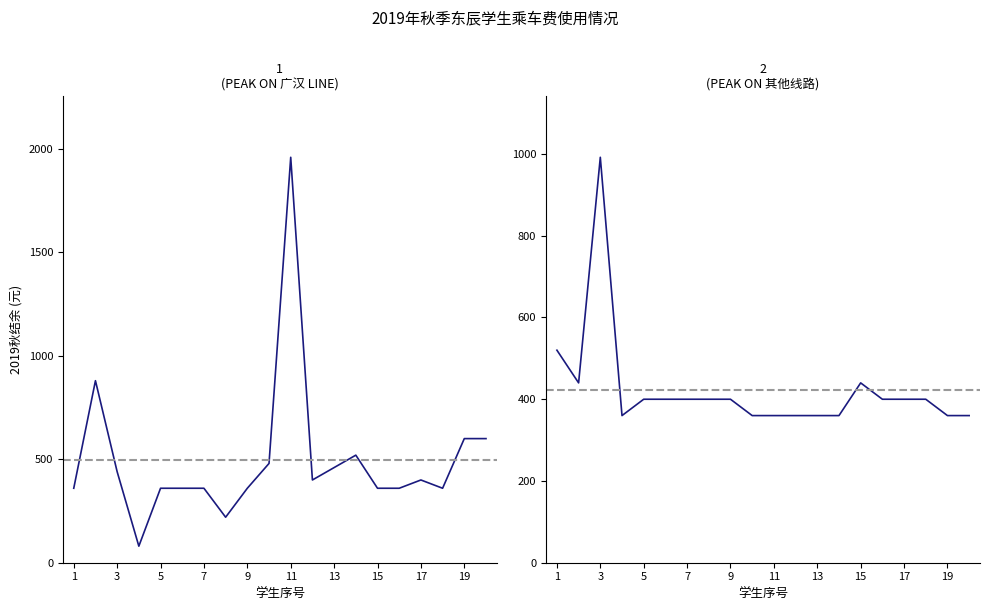

Which series has the largest total across all categories?

广汉